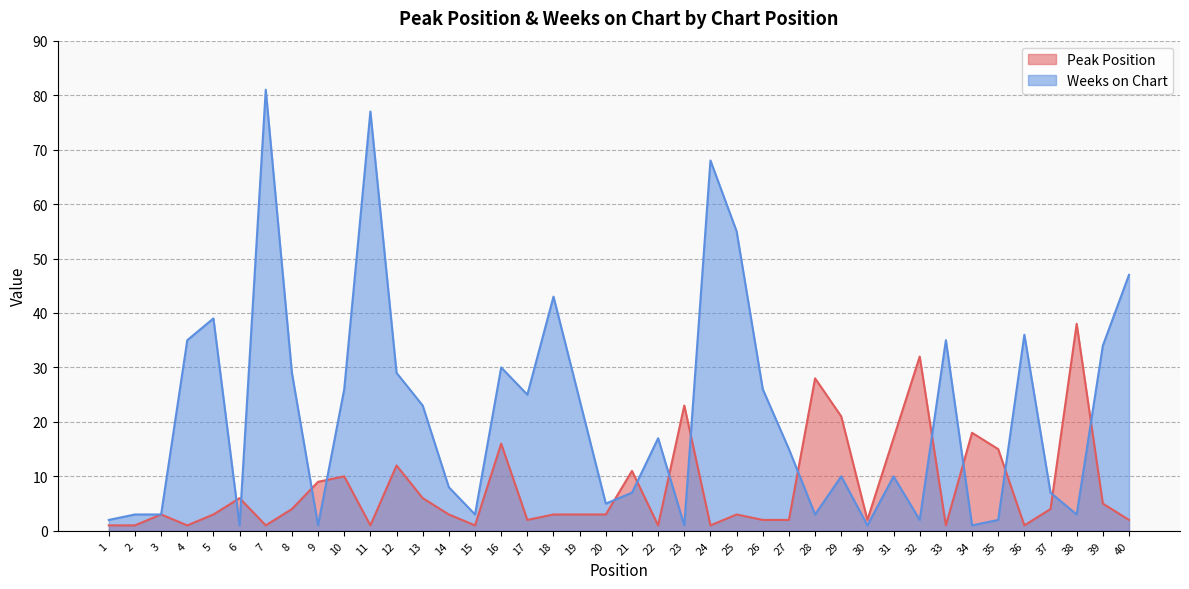

What are all the series names shown in the legend?

Peak Position, Weeks on Chart